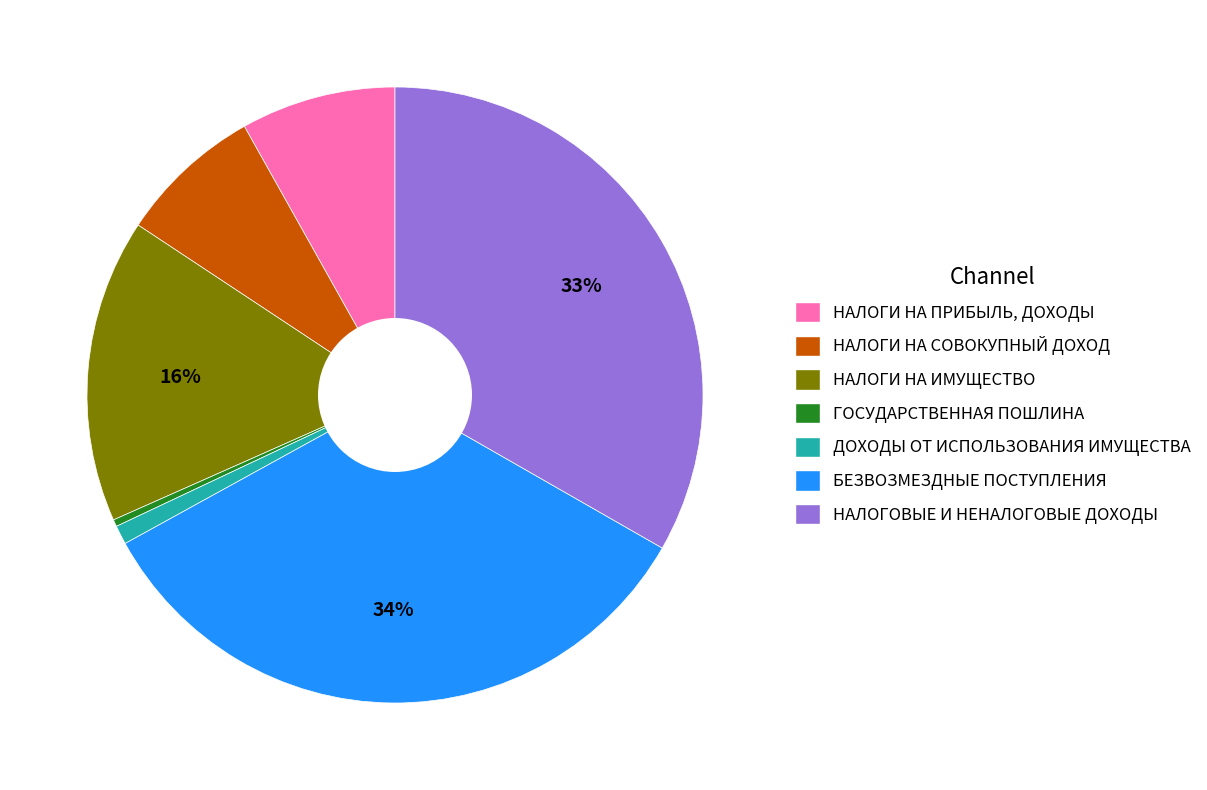

Combined, do НАЛОГИ НА ИМУЩЕСТВО and НАЛОГОВЫЕ И НЕНАЛОГОВЫЕ ДОХОДЫ account for over 50%?

No